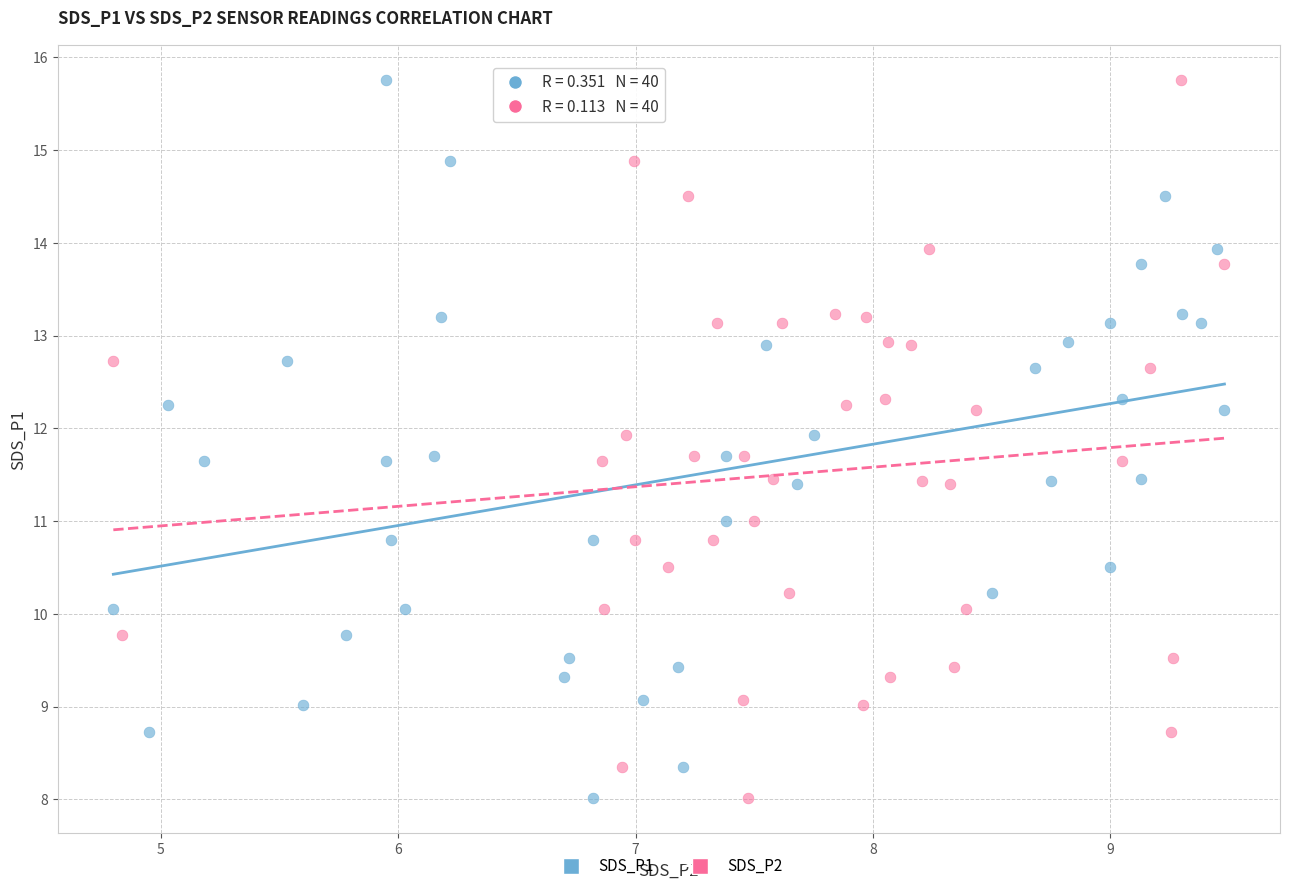

What are all the series names shown in the legend?

SDS_P1, SDS_P2